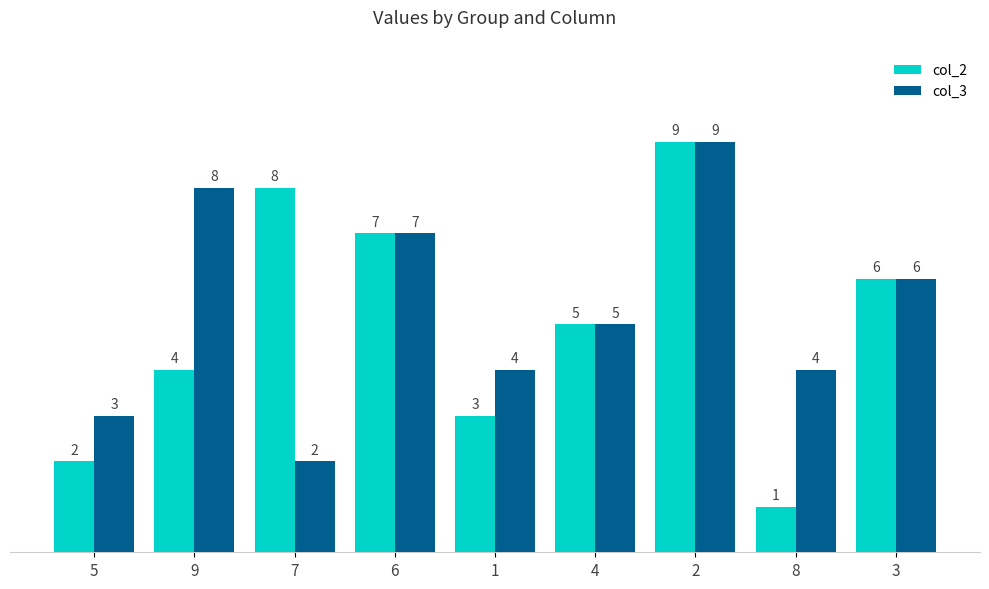

At 7, list the series in order from smallest to largest.

col_3, col_2